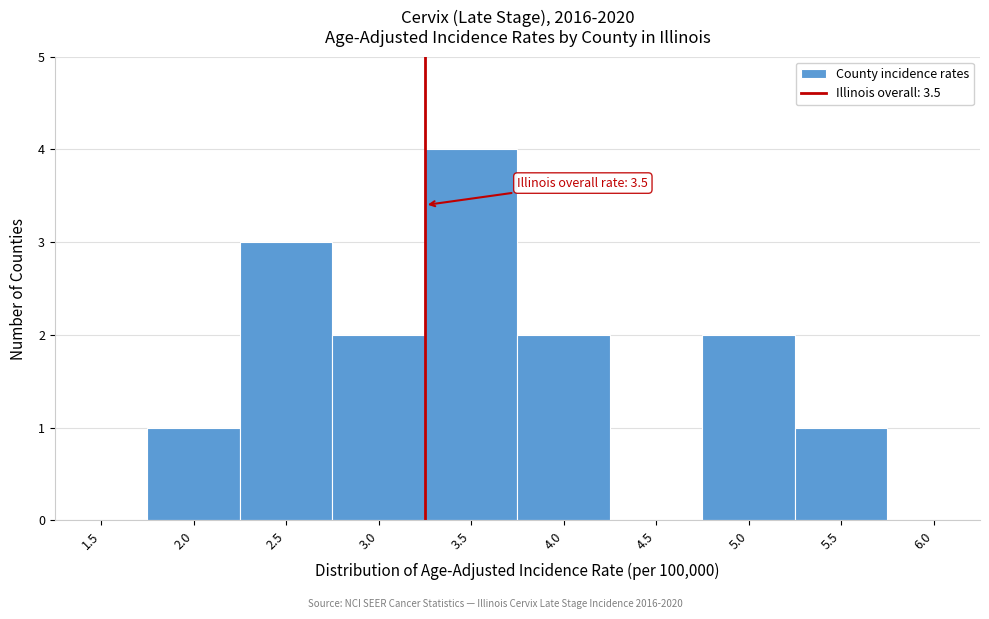

Reading left to right, list all the values displayed in this chart.

1.5=0	2.0=1	2.5=3	3.0=2	3.5=4	4.0=2	4.5=0	5.0=2	5.5=1	6.0=0